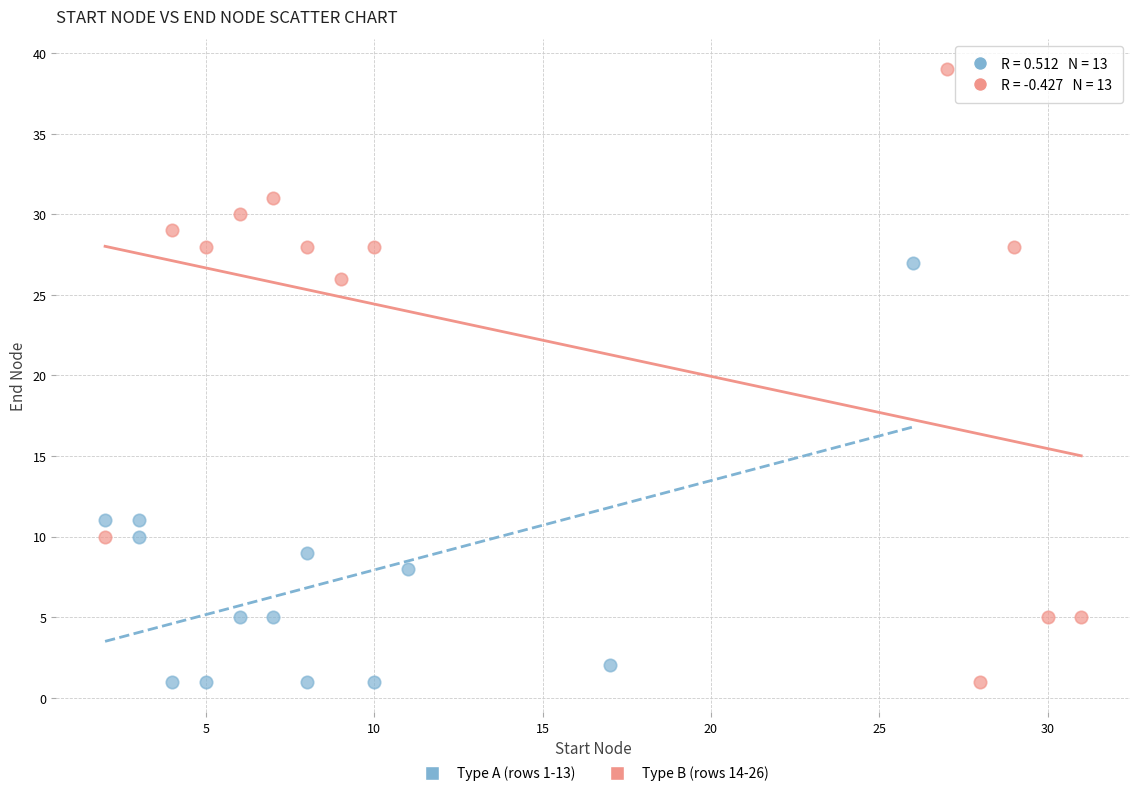

Which series contains the highest Y value?

Type B (rows 14-26)